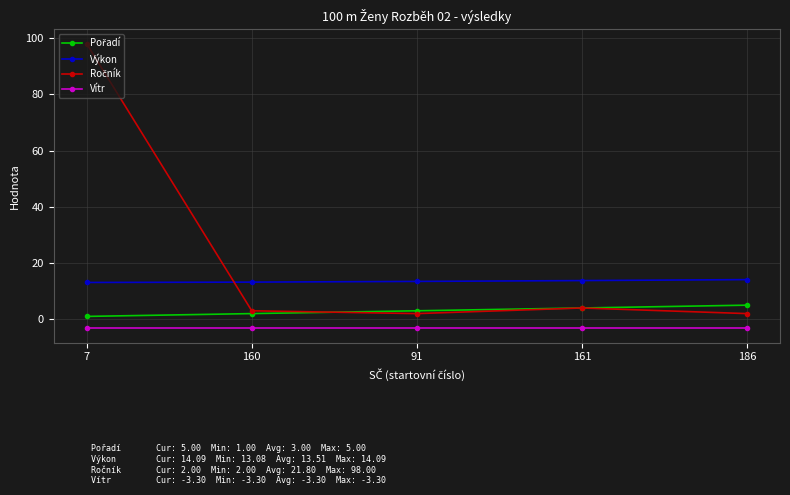

What is the total value across all series at 186?

17.8